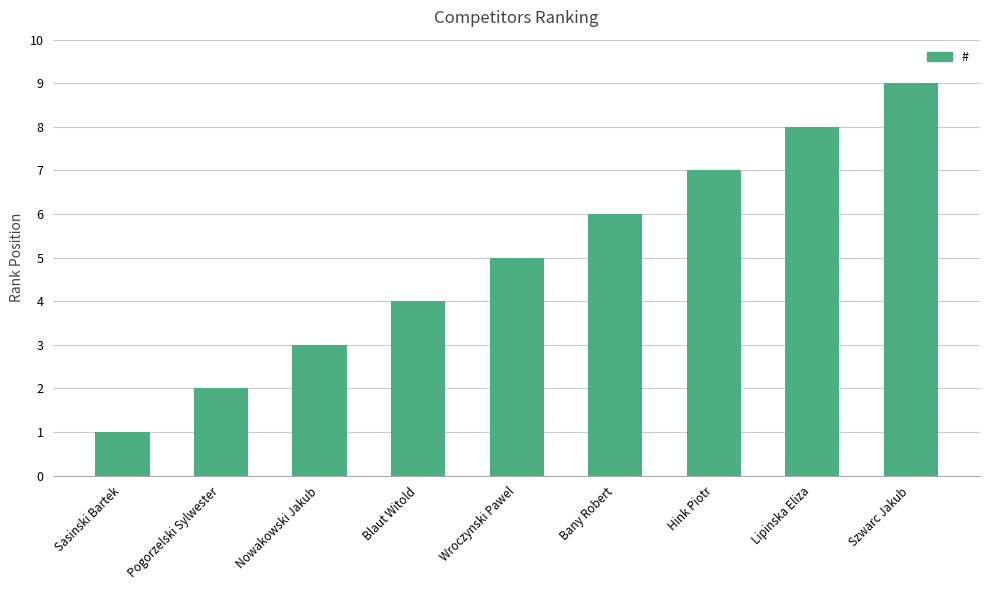

What is the difference between the maximum and minimum values?

8